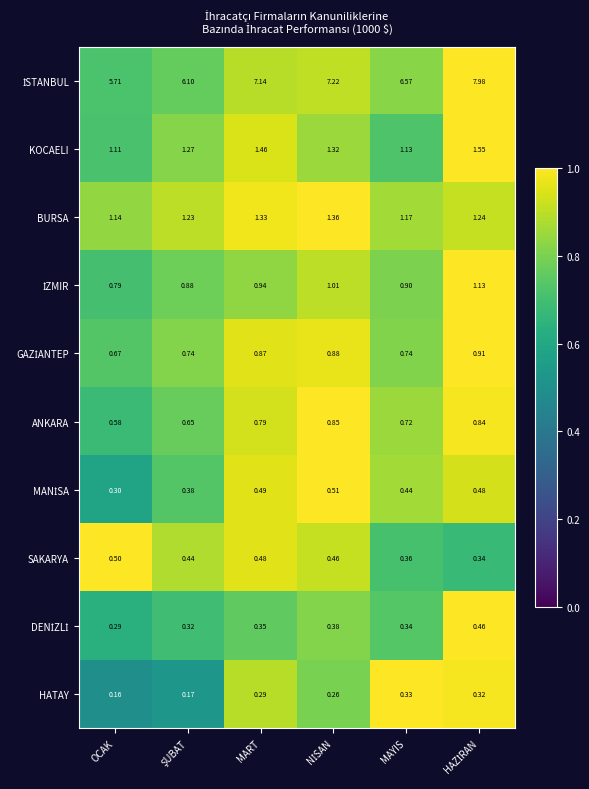

How many categories are shown in the chart?

6